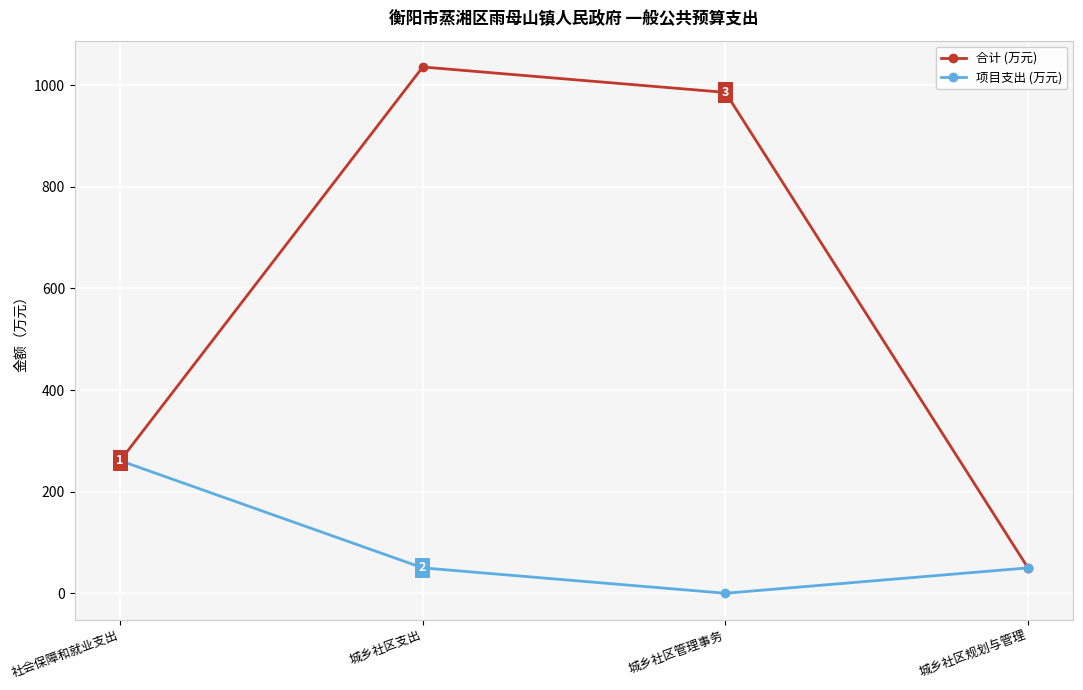

Count the number of data series in this chart.

2